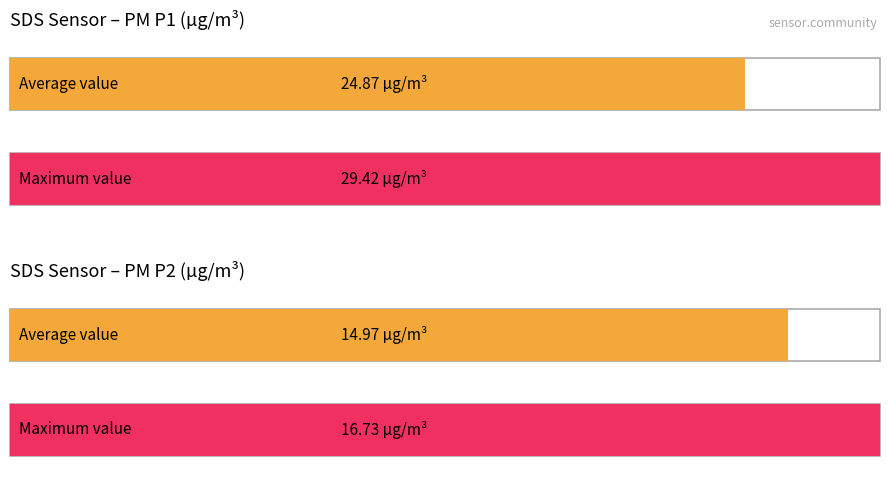

Which series has the largest range (max minus min)?

SDS_P1